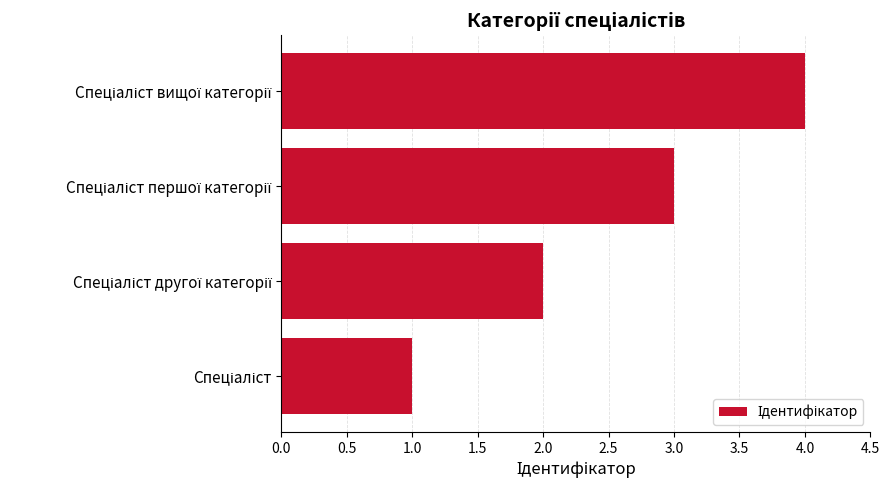

What is the difference between the maximum and minimum values?

3